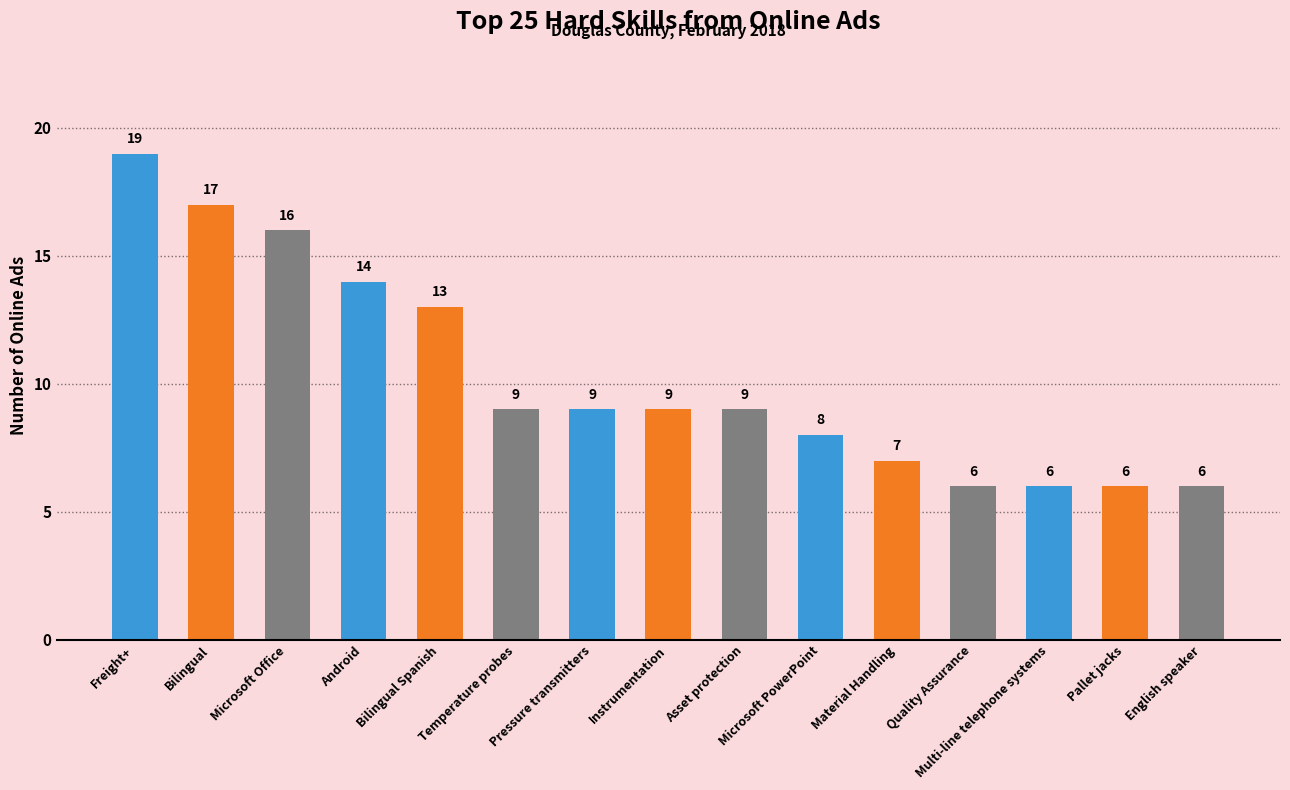

The chart shows a value of 19 at Freight+. True or false?

True